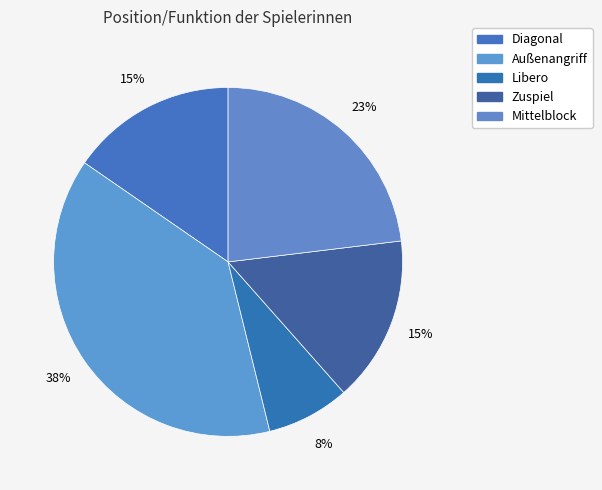

Rank the categories by value from highest to lowest.

Außenangriff, Mittelblock, Diagonal, Zuspiel, Libero